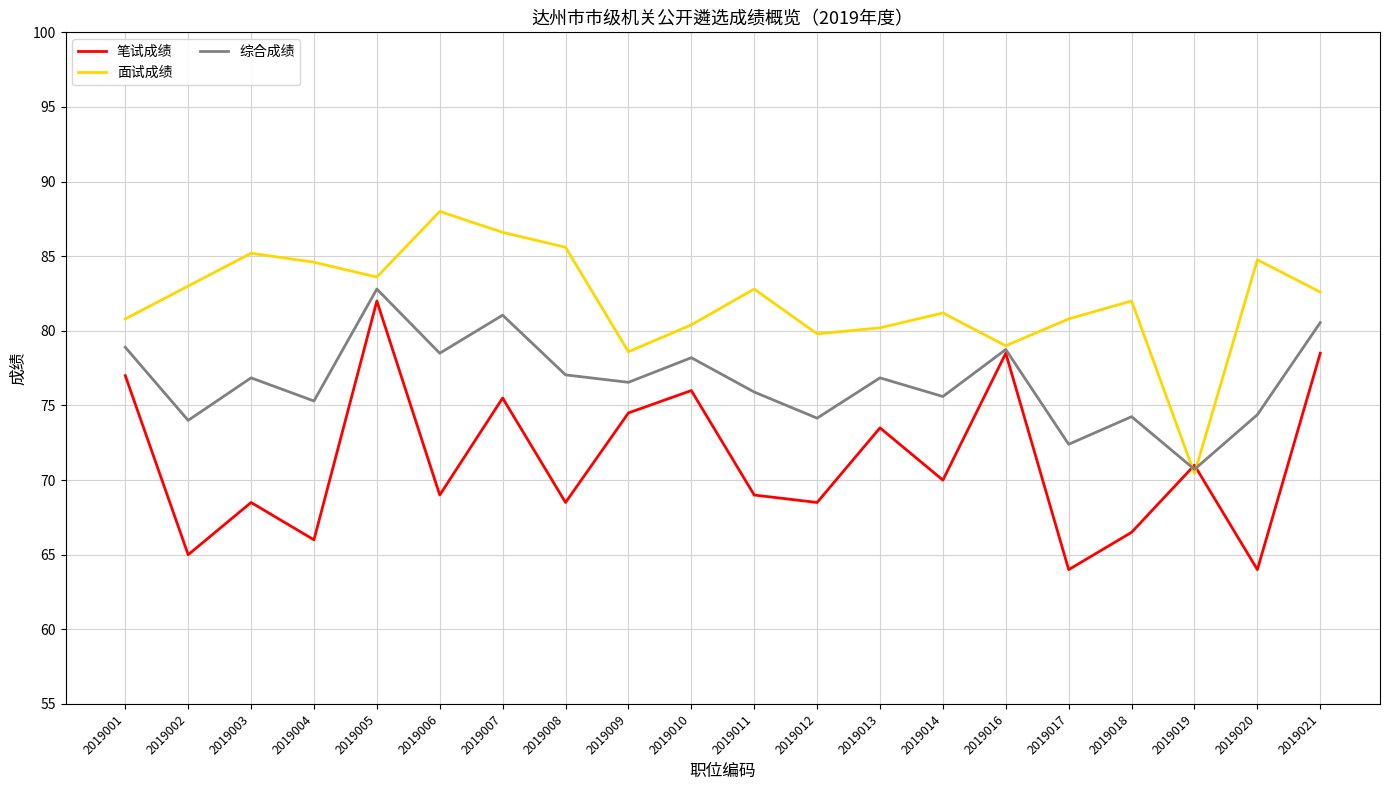

At which label is 笔试成绩 closest to 73?

2019013